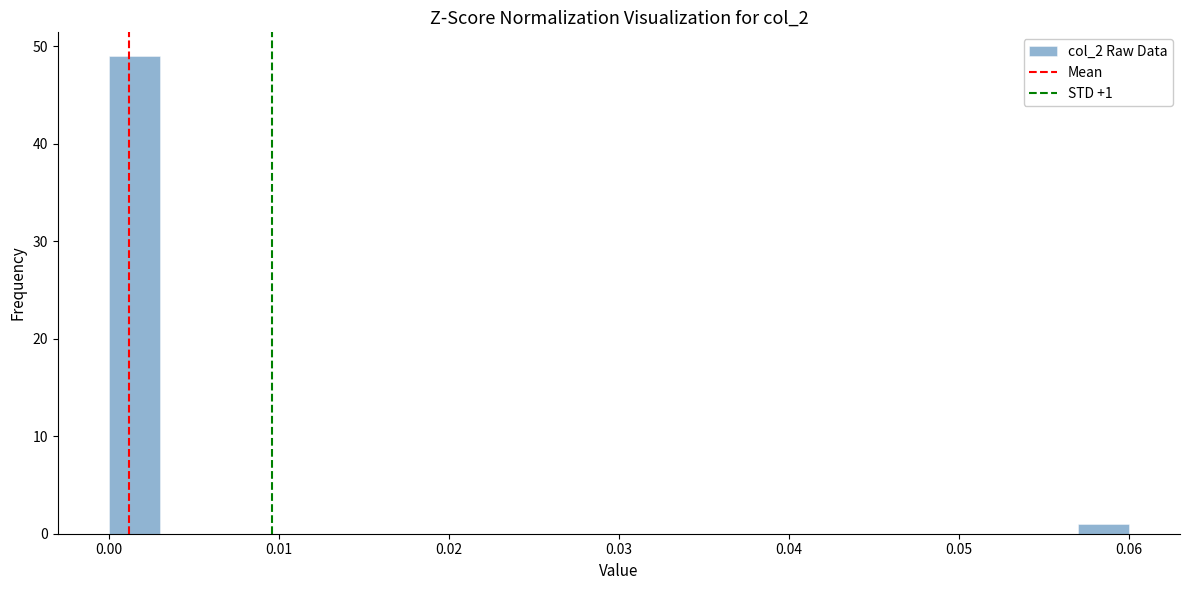

Around what value on the x-axis is the tallest bar? Give the approximate position of its centre, as read against the axis.

0.002